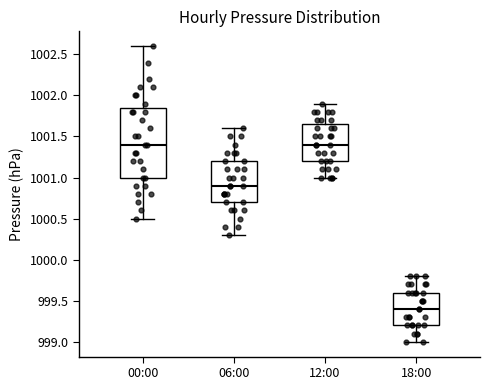

Which box's median line is the lowest?

18:00